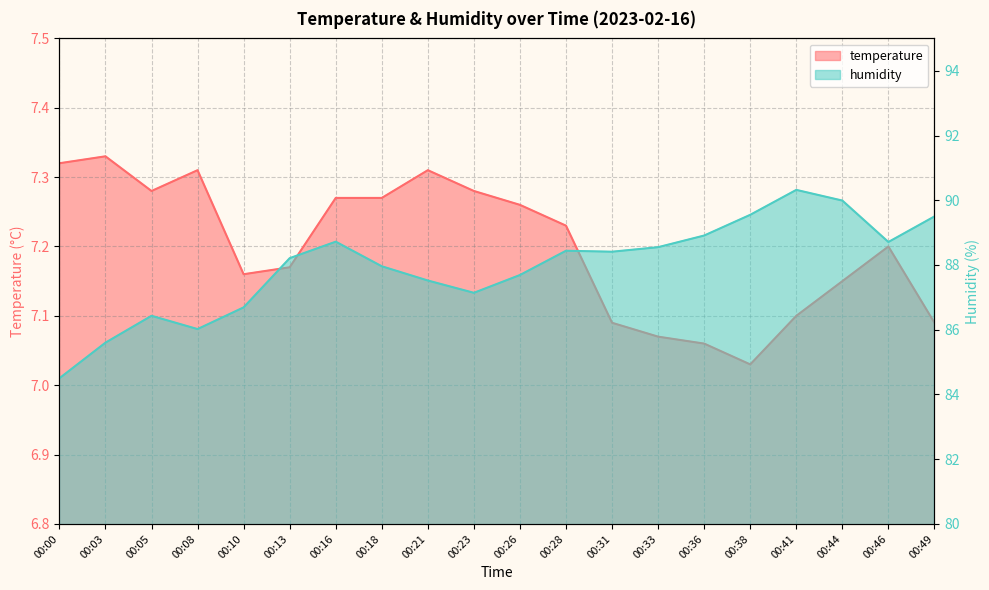

At 00:26, list the series in order from smallest to largest.

temperature, humidity